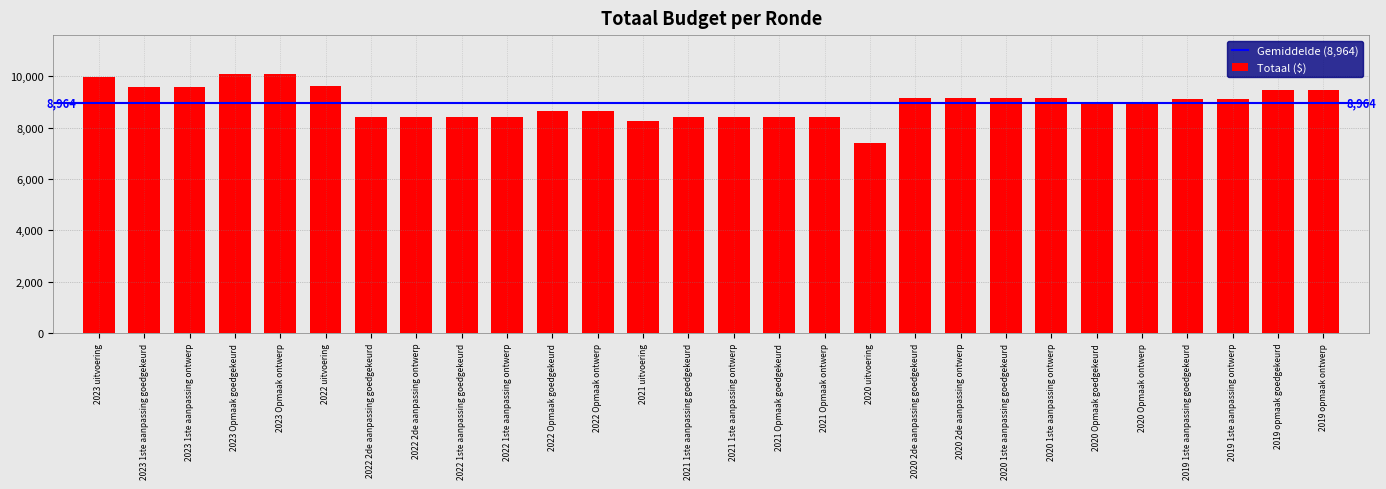

Is it true that the value at 2023 Opmaak goedgekeurd is 13834?

False